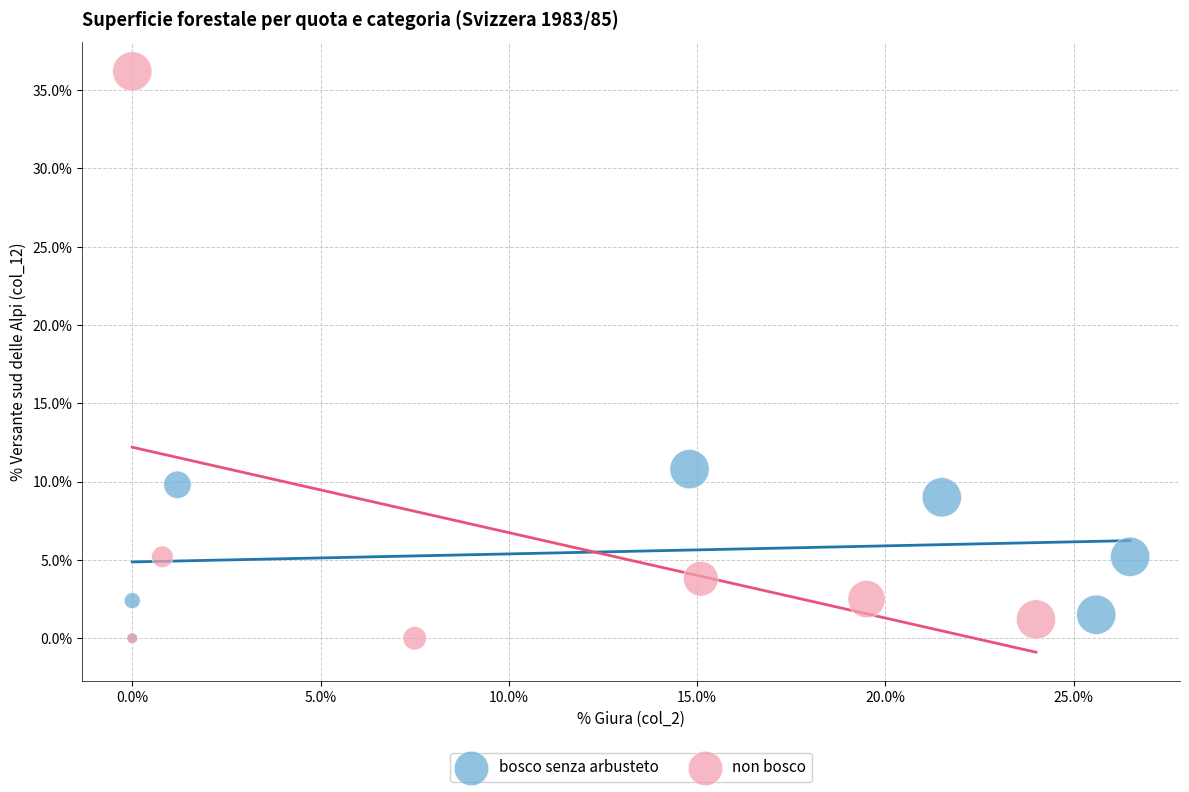

Which series has the widest spread of Y values?

non bosco